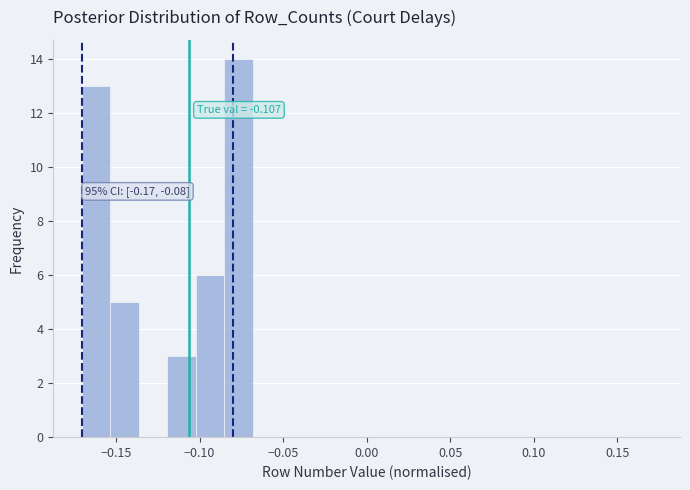

Around what value on the x-axis is the tallest bar? Give the approximate position of its centre, as read against the axis.

-0.075